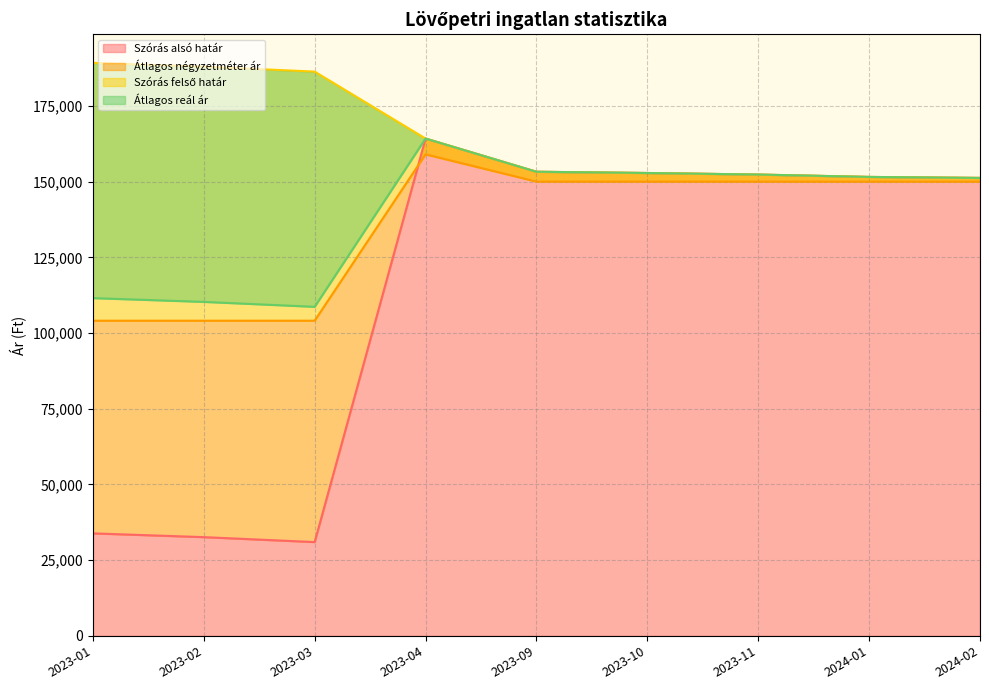

Read the Átlagos négyzetméter ár value at 2023-02.

104068